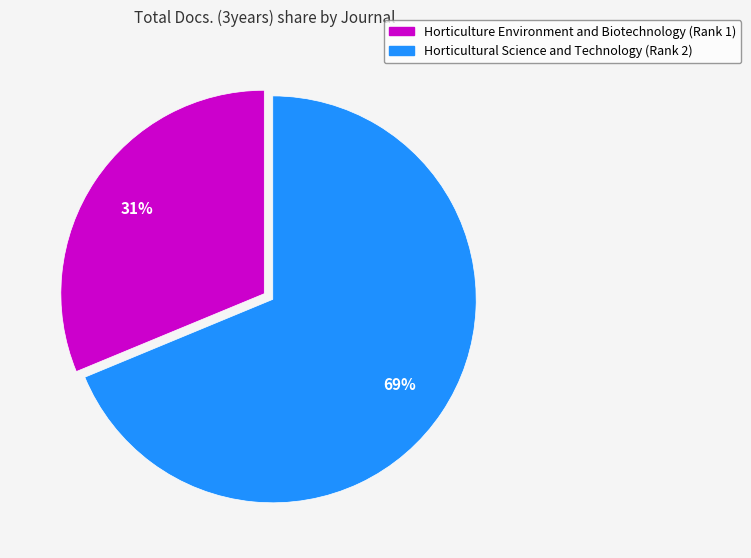

How many segments does this pie chart have?

2